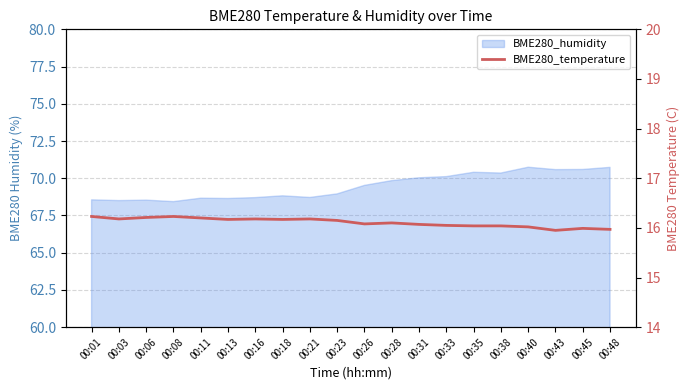

What is the minimum value shown in the chart?

15.9